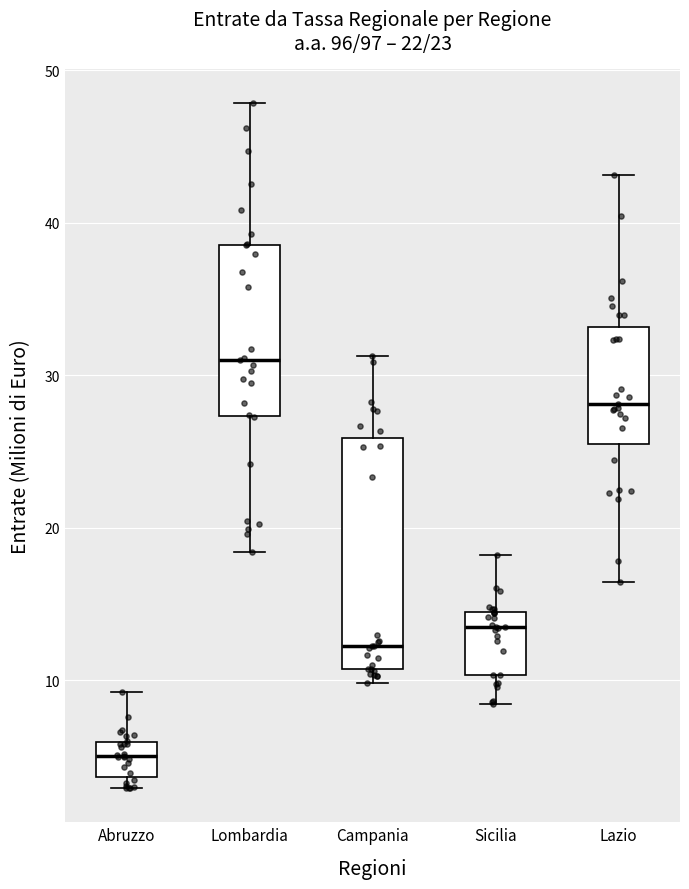

Which box's median line is the lowest?

Abruzzo